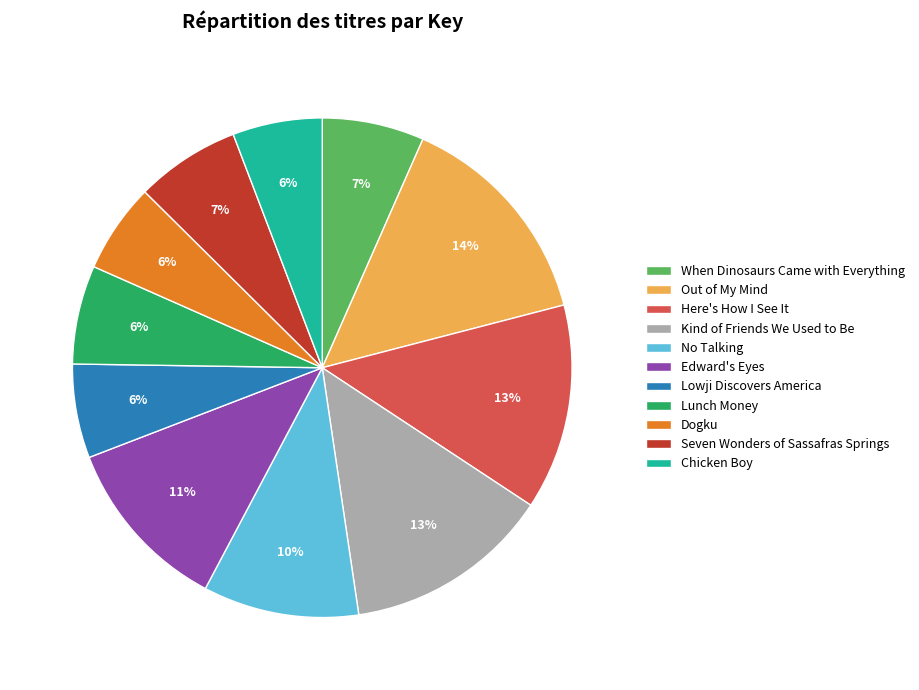

To the nearest percent, what is the combined percentage of Seven Wonders of Sassafras Springs and Lowji Discovers America?

13%